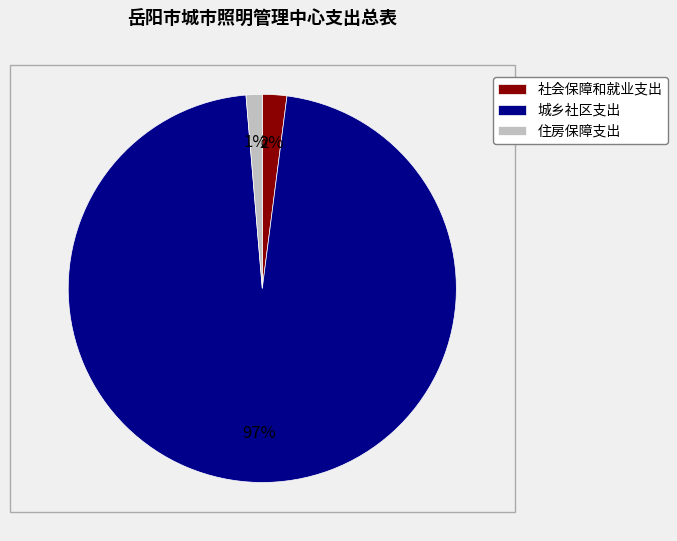

Do 社会保障和就业支出 and 住房保障支出 together represent more than half of the pie?

No